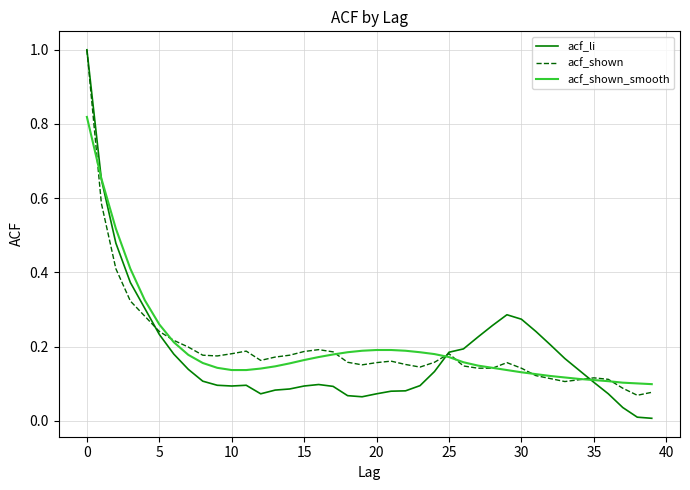

What are all the series names shown in the legend?

acf_li, acf_shown, acf_shown_smooth